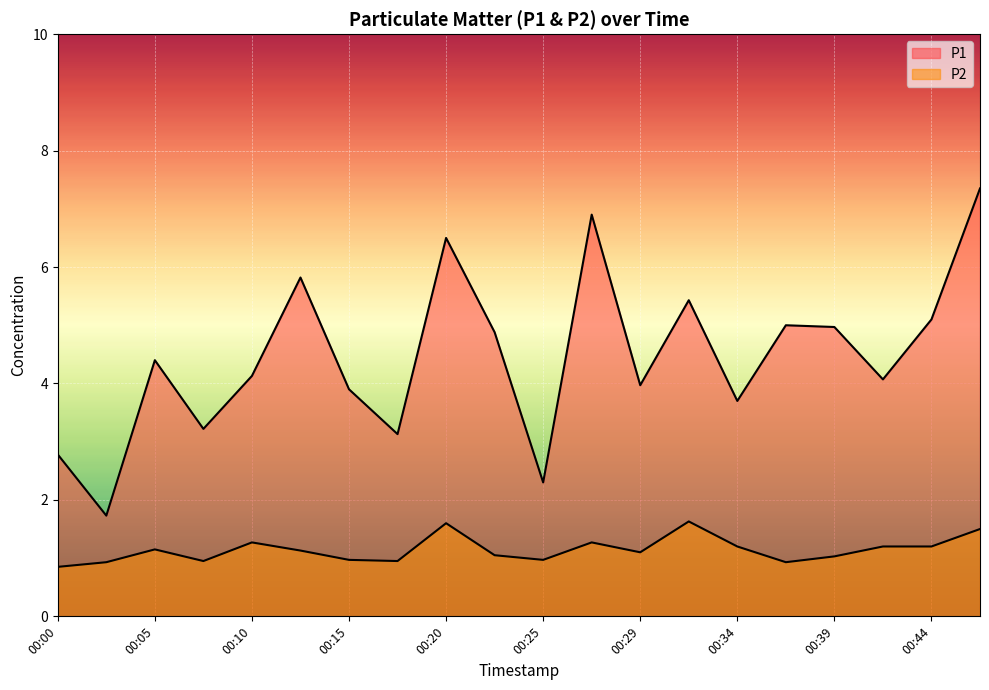

Is it true that P2 equals 1.0 at 00:39?

True